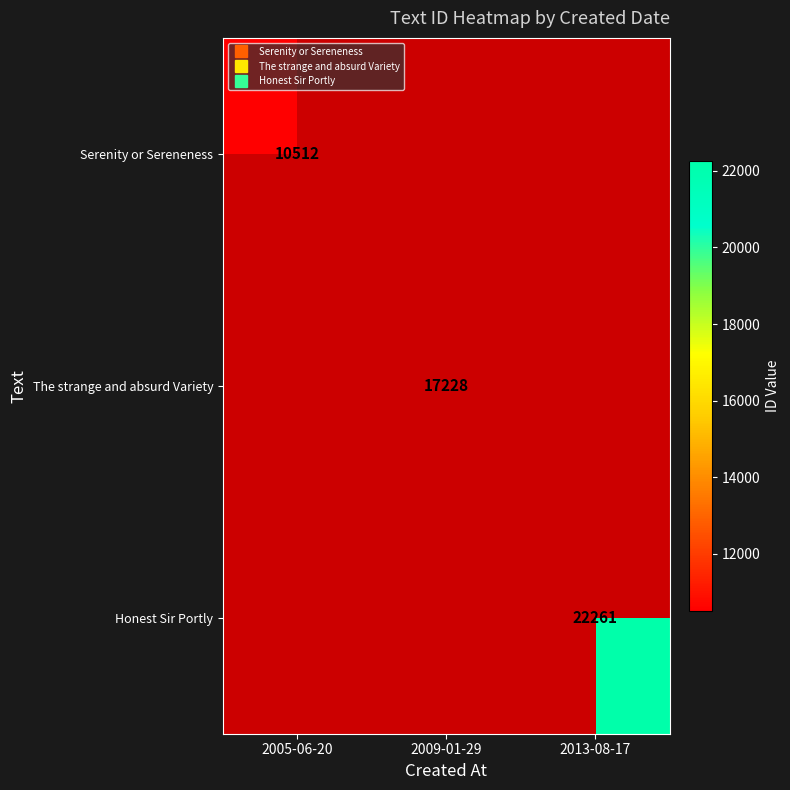

At how many categories does at least one series exceed 21385?

1